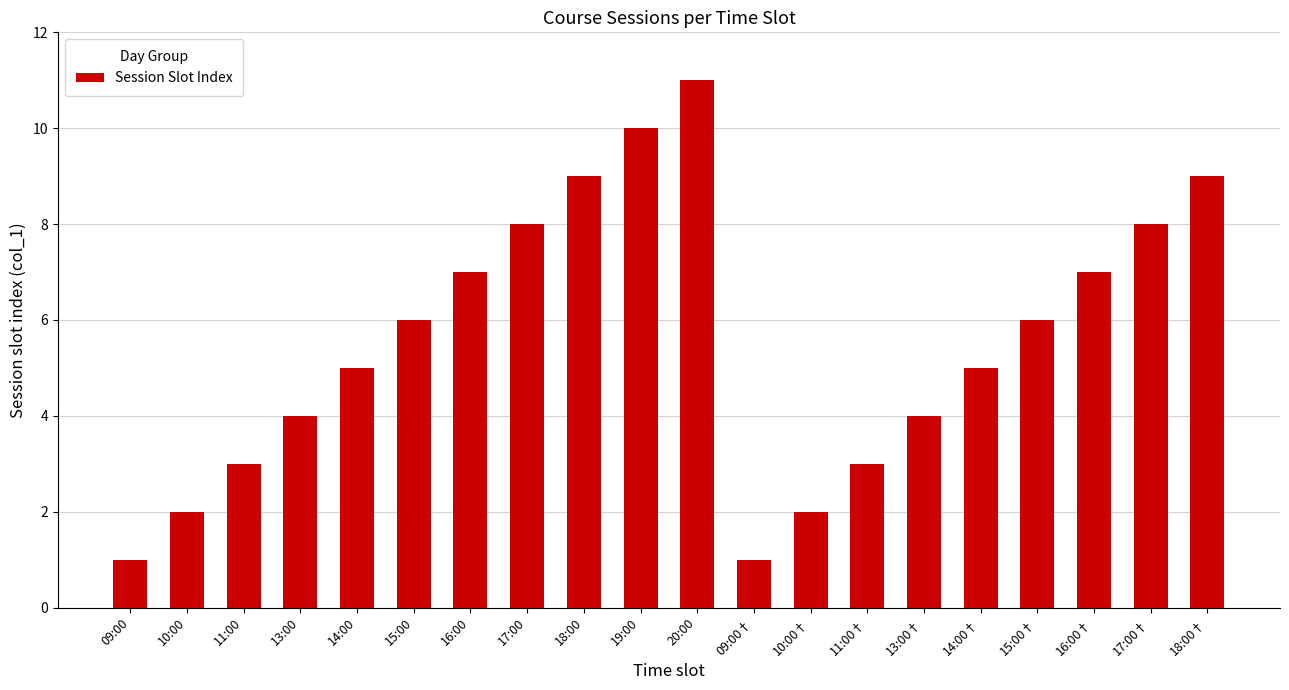

True or false: the data shows 1 at 10:00†.

False